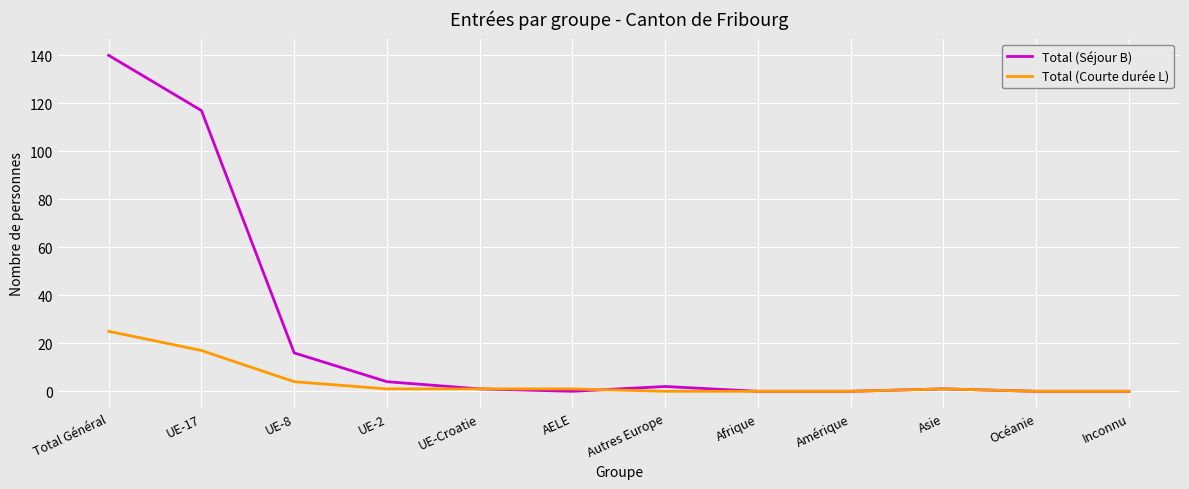

Reading left to right, what are all the values shown in this chart?

Total (Séjour B): 140	117	16	4	1	0	2	0	0	1	0	0
Total (Courte durée L): 25	17	4	1	1	1	0	0	0	1	0	0